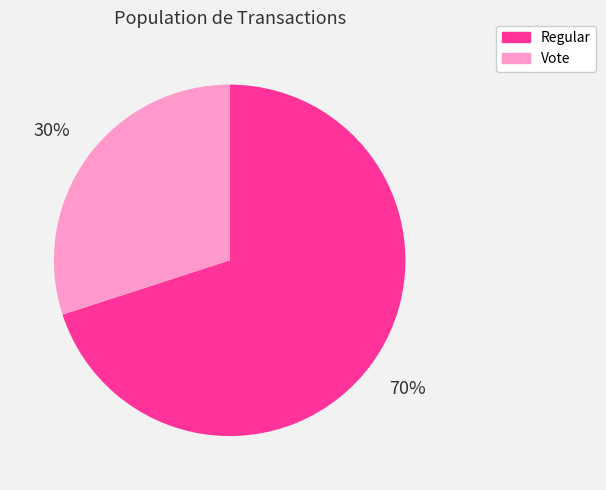

Combined, do Vote and Regular account for over 50%?

Yes